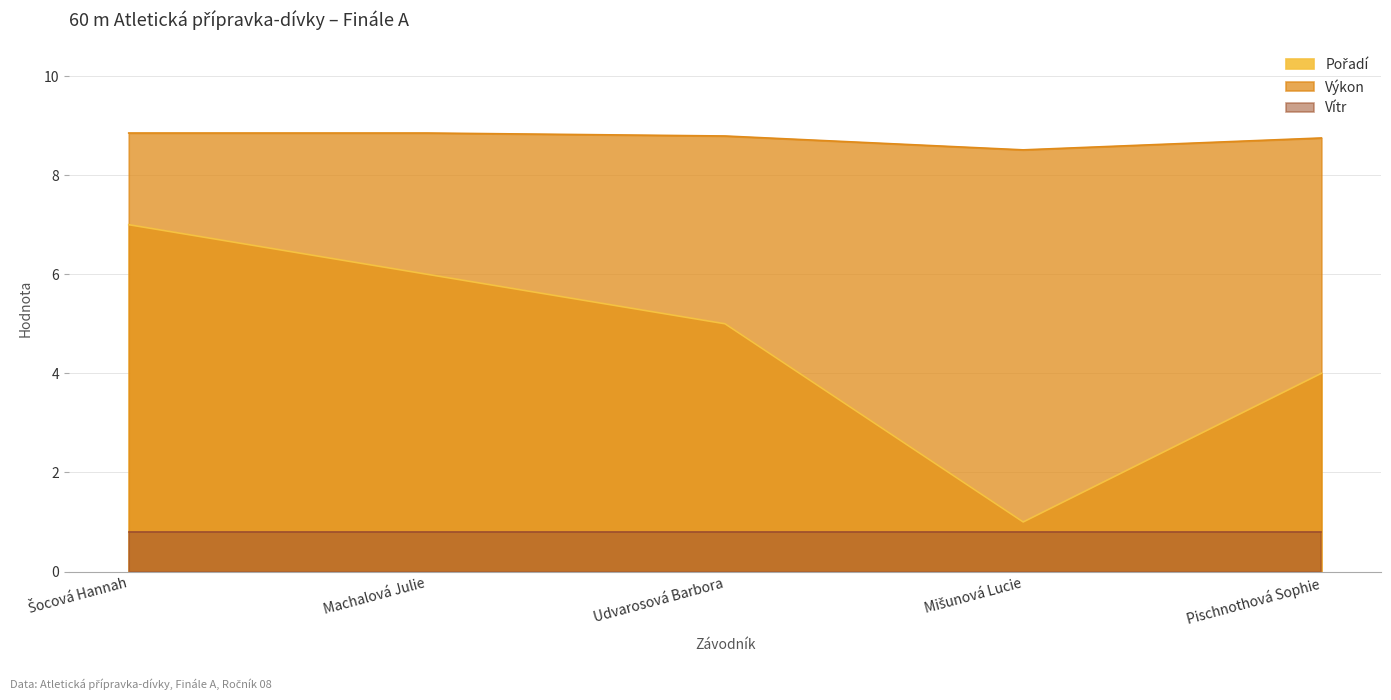

How many interior local valleys does the Pořadí series have?

1